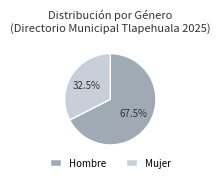

Rank the categories by value from lowest to highest.

Mujer, Hombre